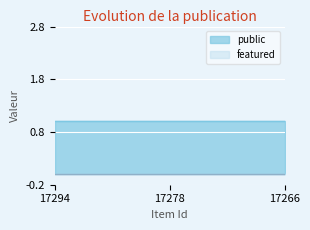

At how many categories does at least one series exceed 0?

25